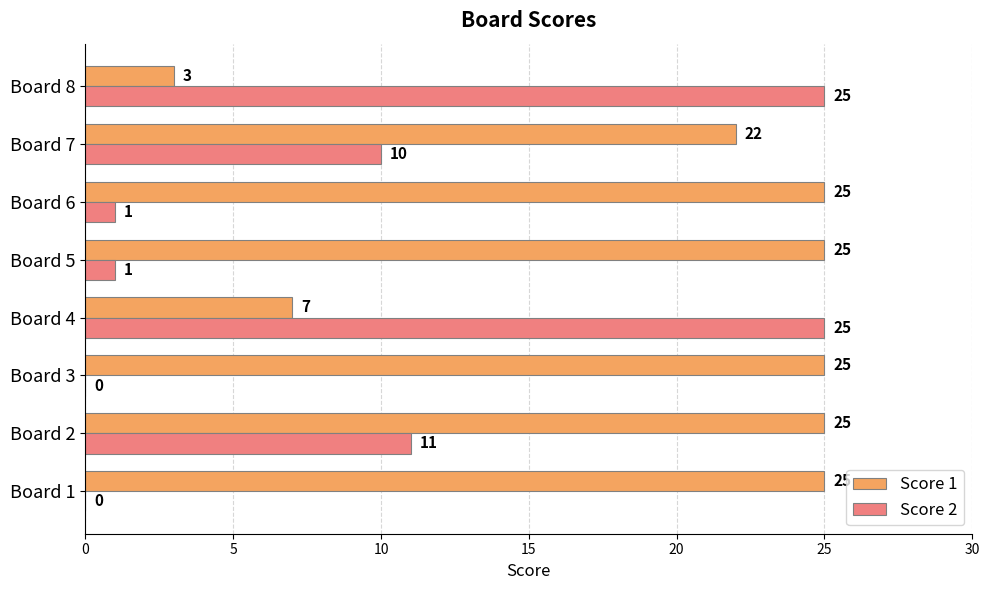

At which label is Score 2 closest to 12?

Board 2